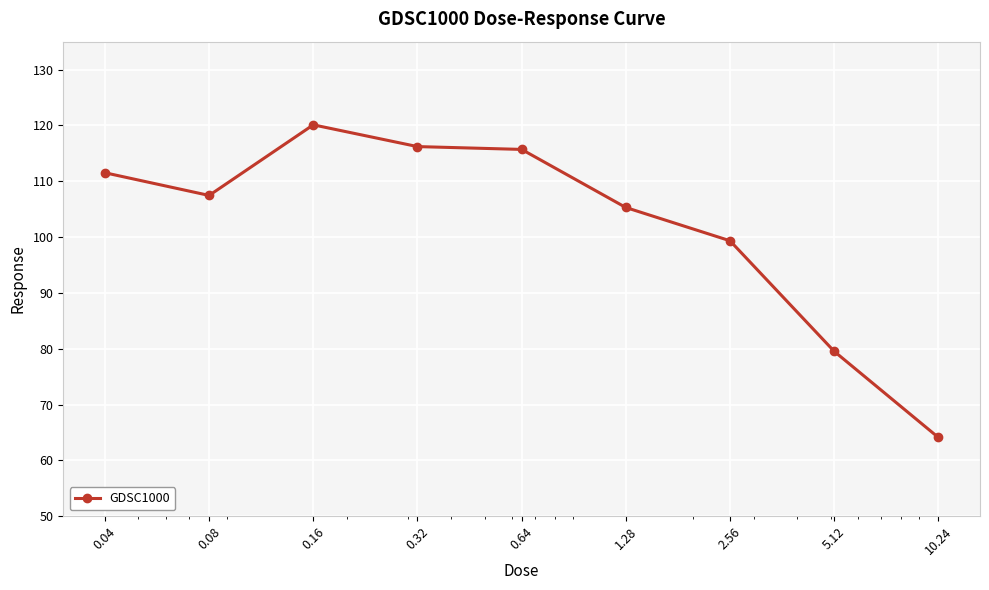

What is the difference between the maximum and second lowest values?

40.6